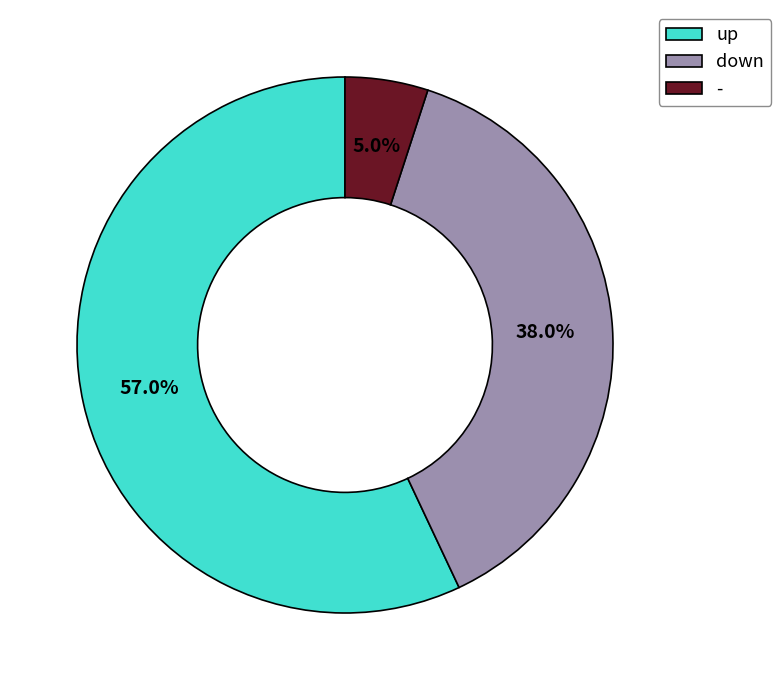

Which category accounts for the majority?

up